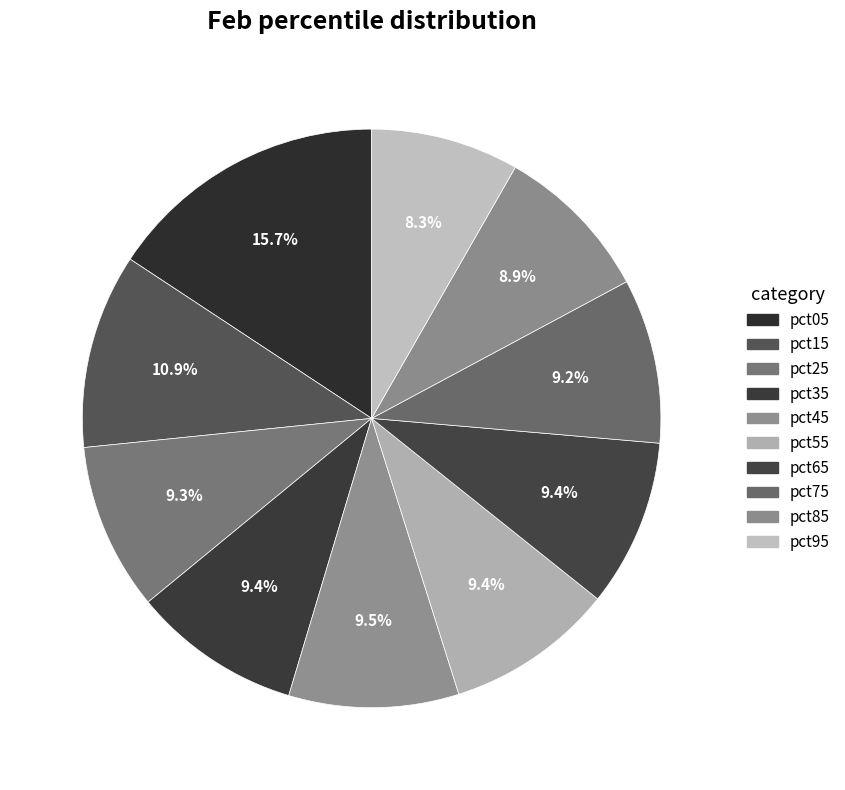

What is the ratio of the value at pct55 to the value at pct95?

1.1